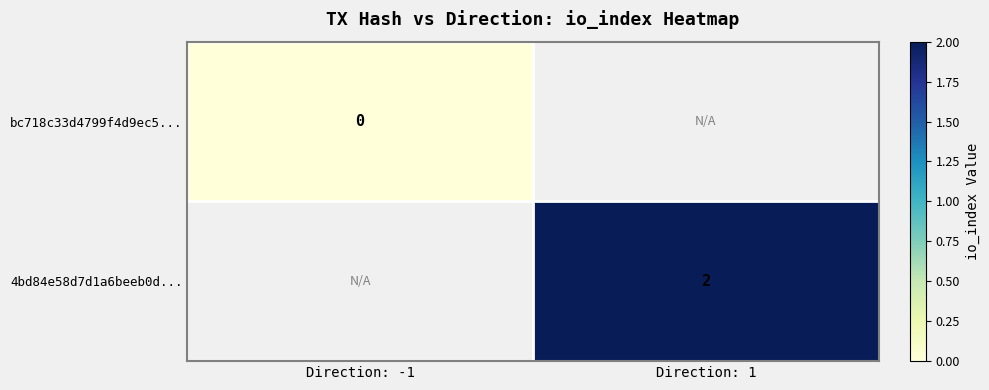

True or false: 4bd84e58d7d1a6beeb0d... has a value of 1 at Direction: 1.

False